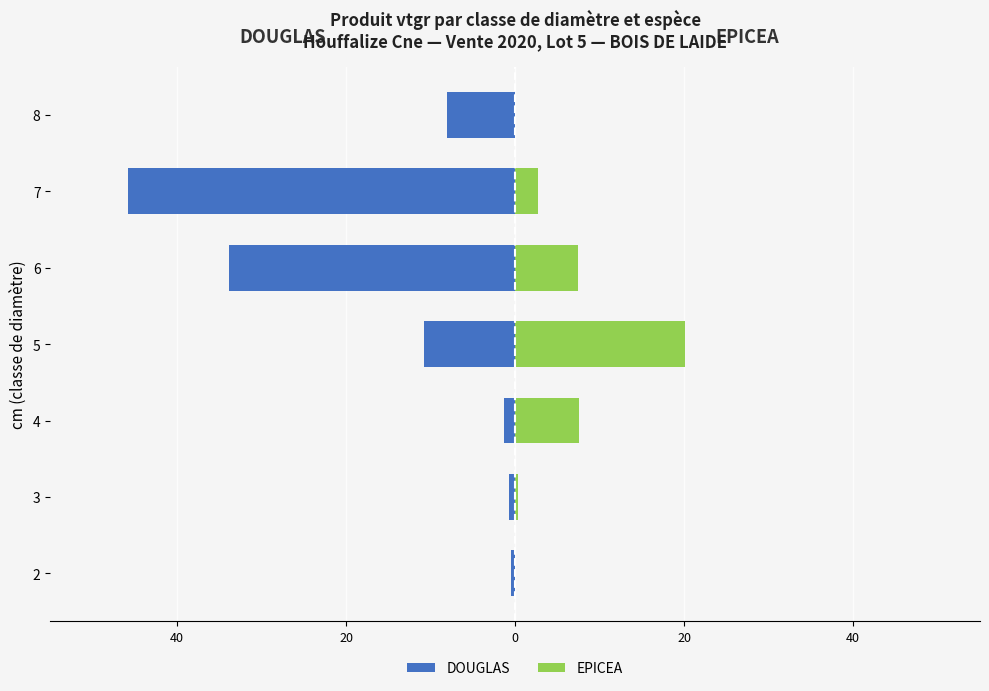

How many groups of bars are there?

7